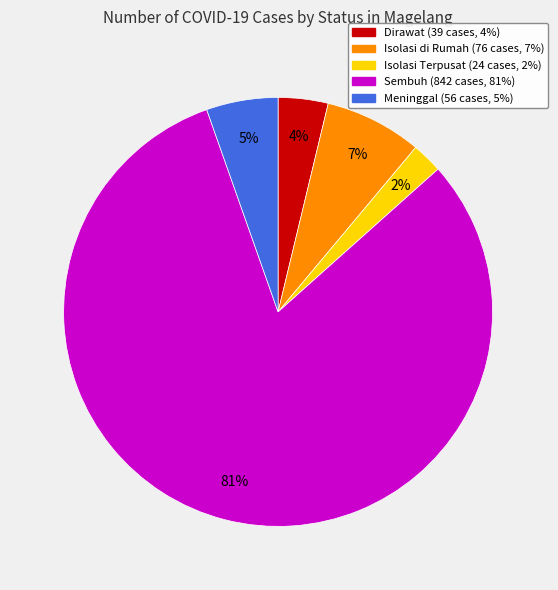

Do Dirawat and Isolasi di Rumah together represent more than half of the pie?

No